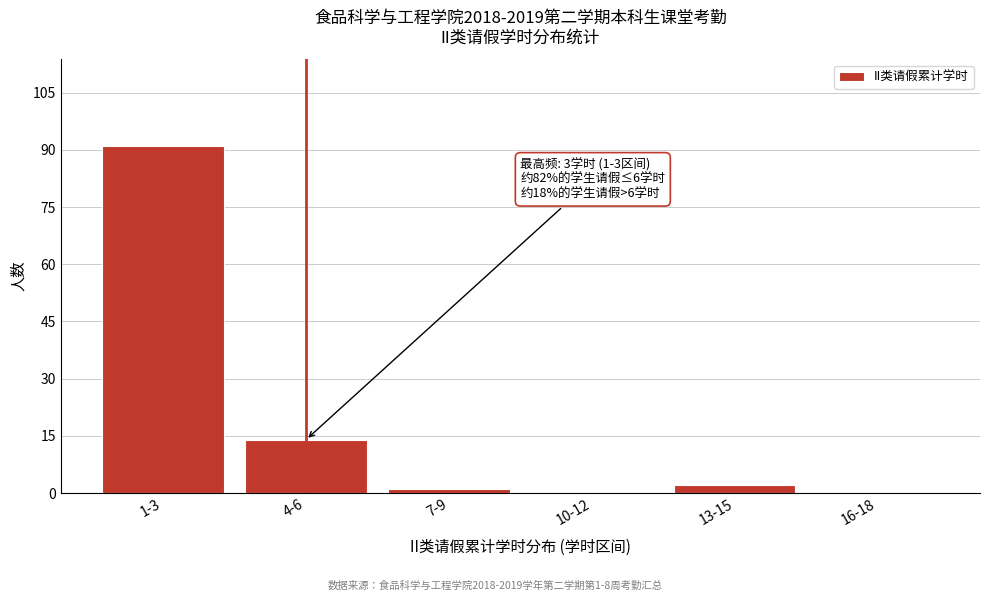

Reading left to right, list all the values displayed in this chart.

1-3=91	4-6=14	7-9=1	10-12=0	13-15=2	16-18=0